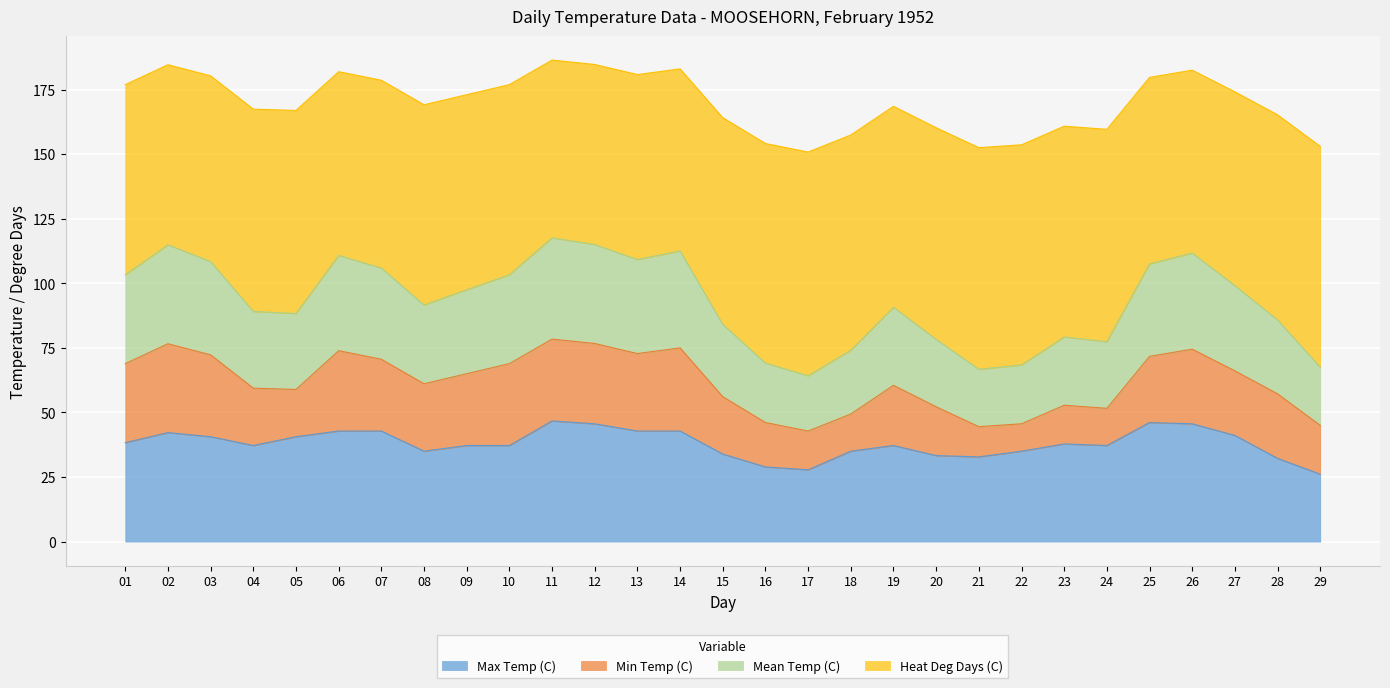

What is the minimum value for Max Temp (C)?

26.1